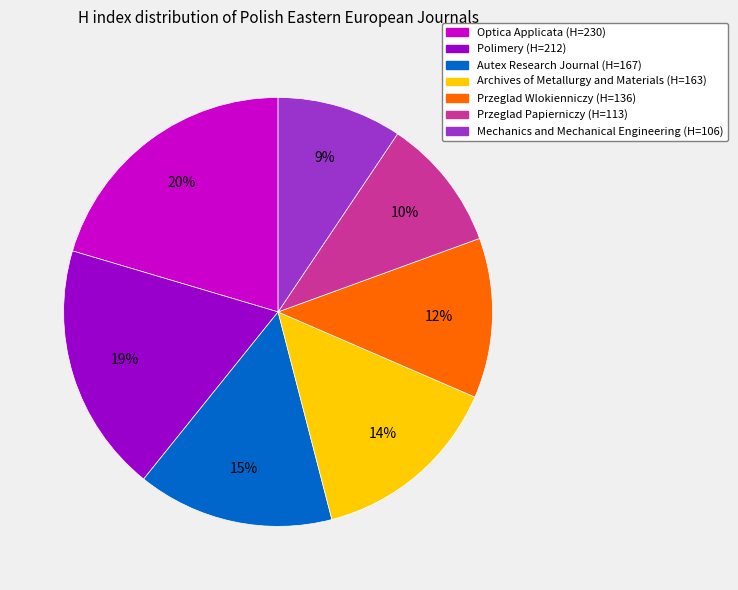

Does any single category account for the majority?

No